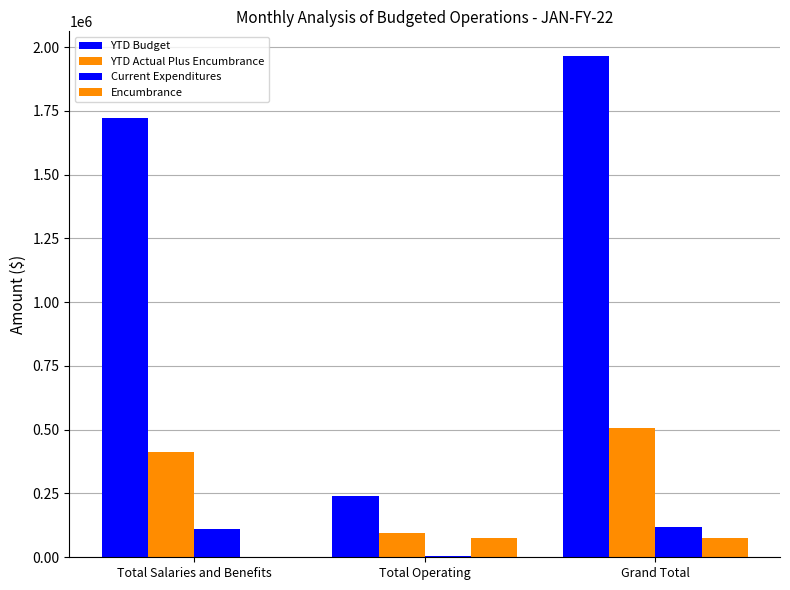

The Current Expenditures series shows 117394.0 at Grand Total. True or false?

True